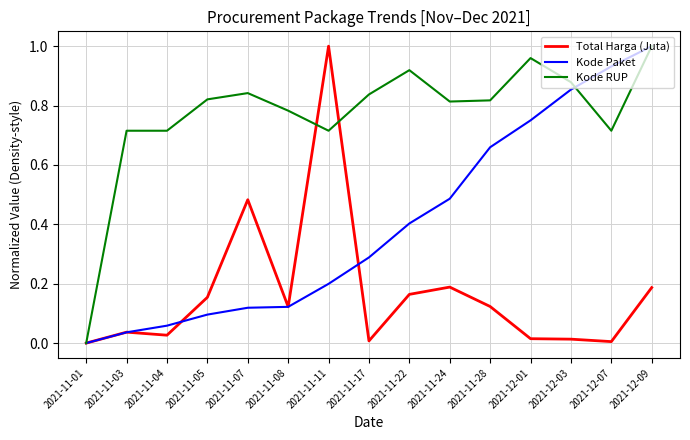

Which series changed the most between 2021-11-11 and 2021-11-22?

Total Harga (Juta)